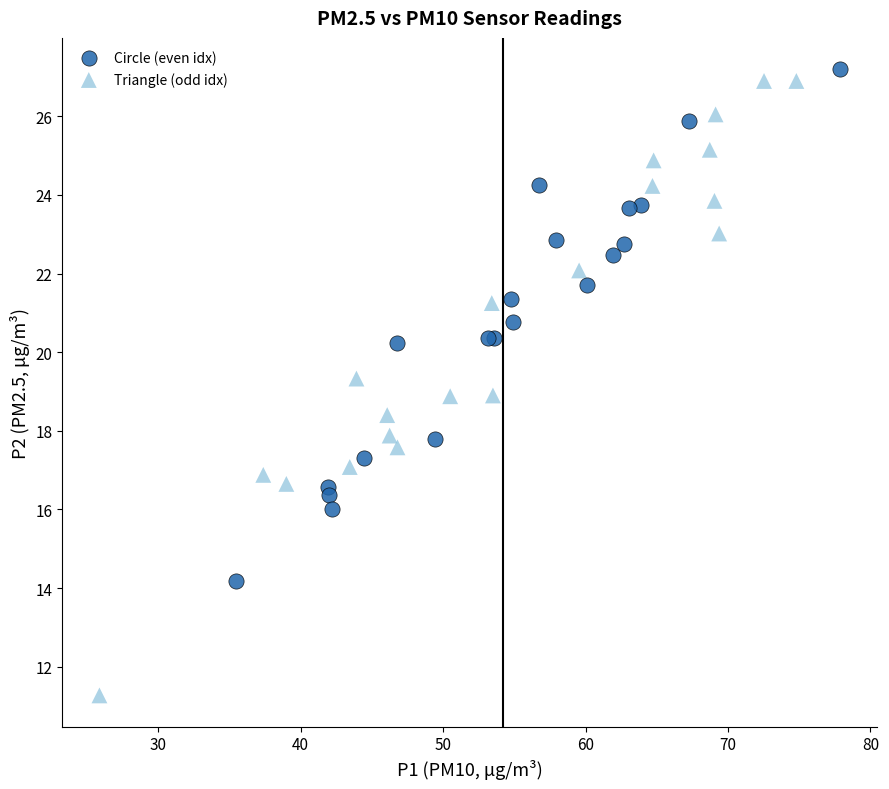

Which series has the widest spread of Y values?

Triangle (odd idx)